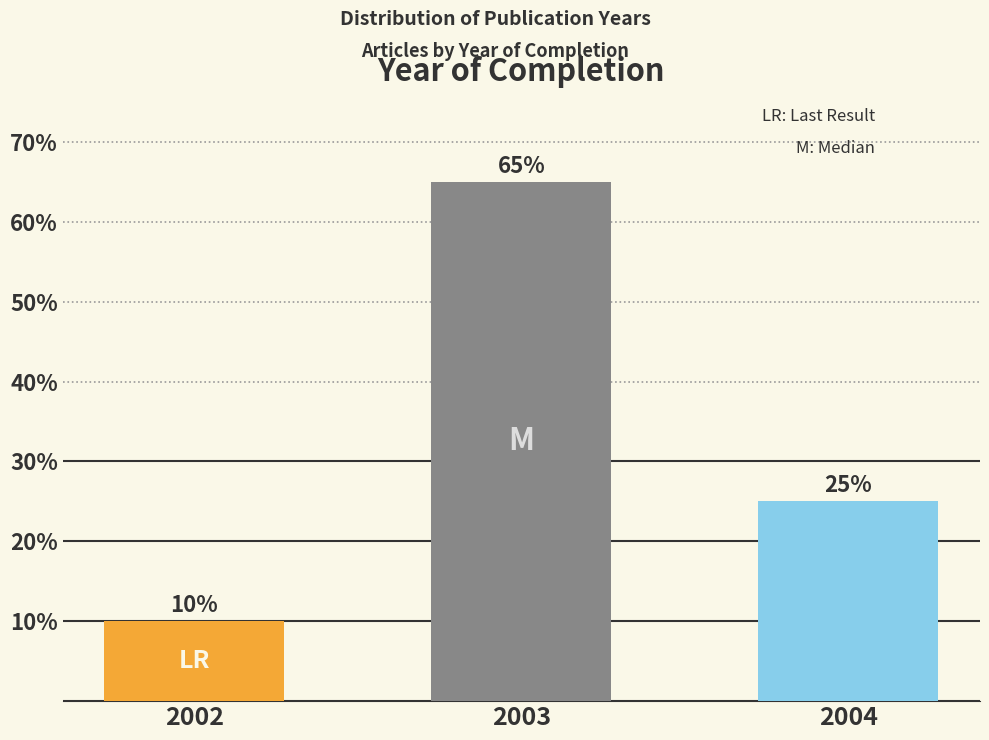

Reading right to left, list all the values displayed in this chart.

2004=25	2003=65	2002=10